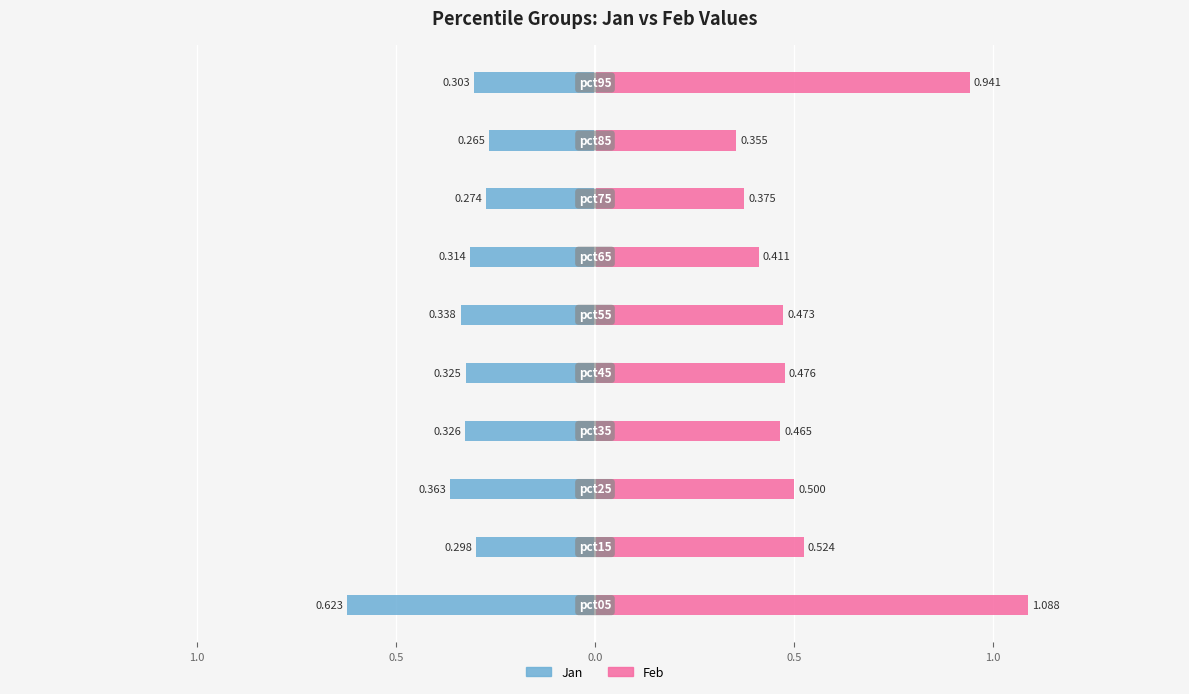

Rank the series by their maximum value, from lowest to highest.

Jan, Feb